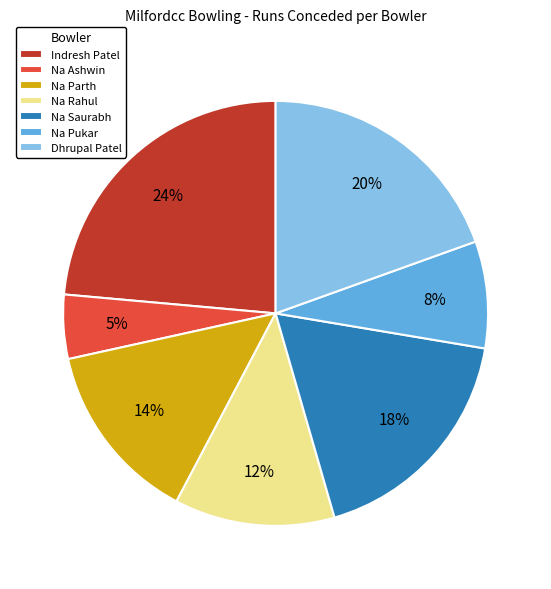

To the nearest percent, what portion does Na Ashwin represent?

5%